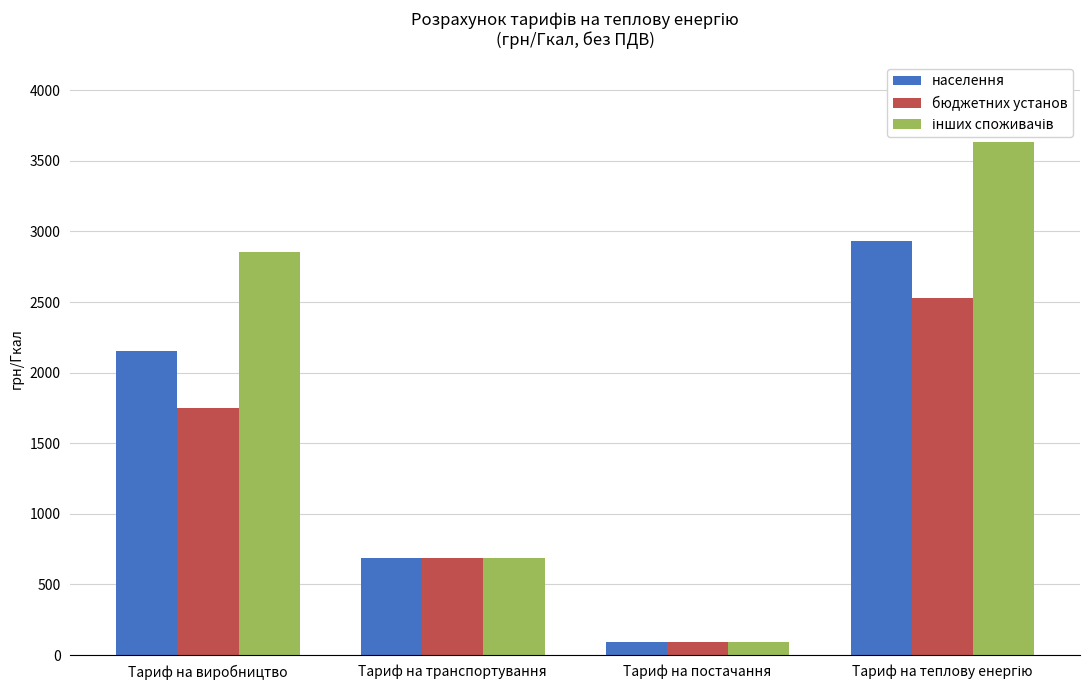

Is it true that бюджетних установ equals 1153.2 at Тариф на транспортування?

False